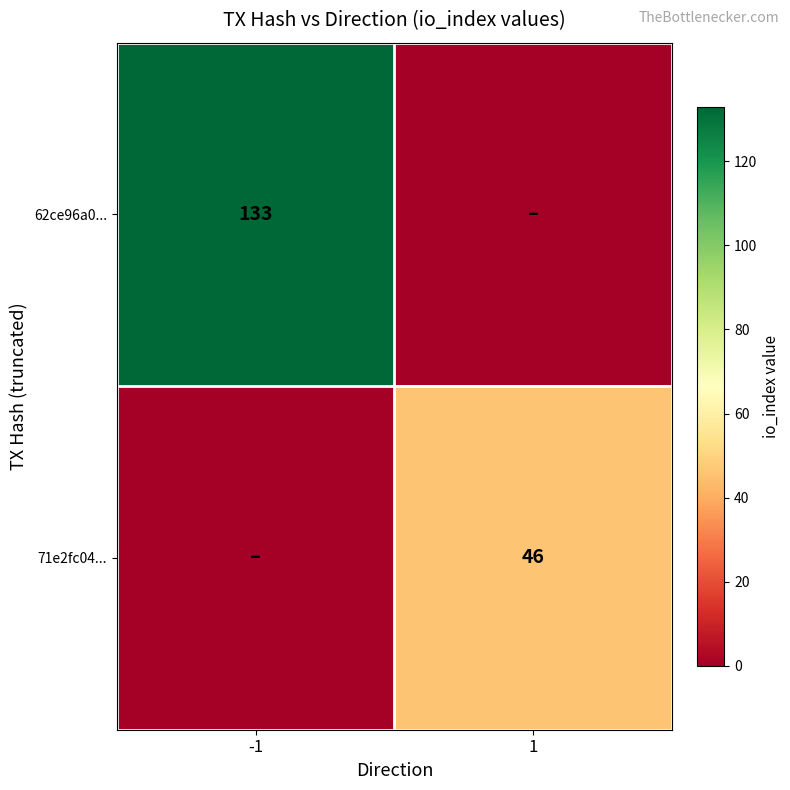

True or false: 62ce96a0... has a value of 173 at -1.

False